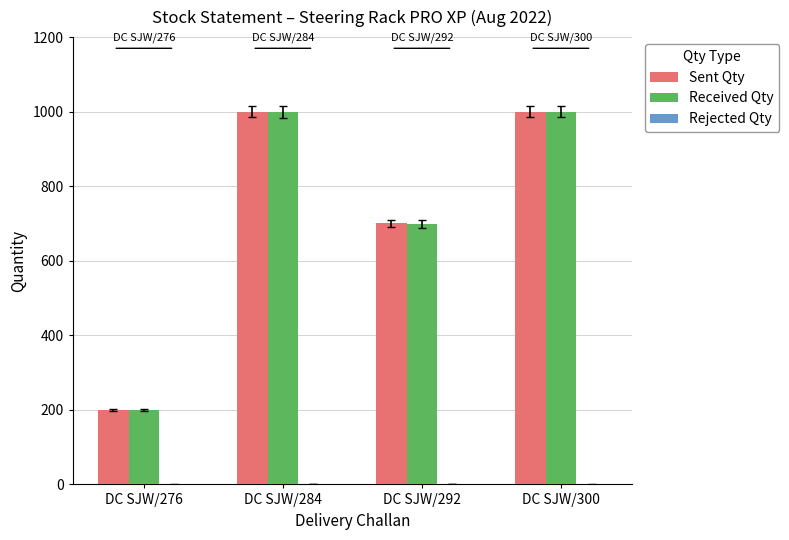

What is the sum of all Sent Qty values?

2900